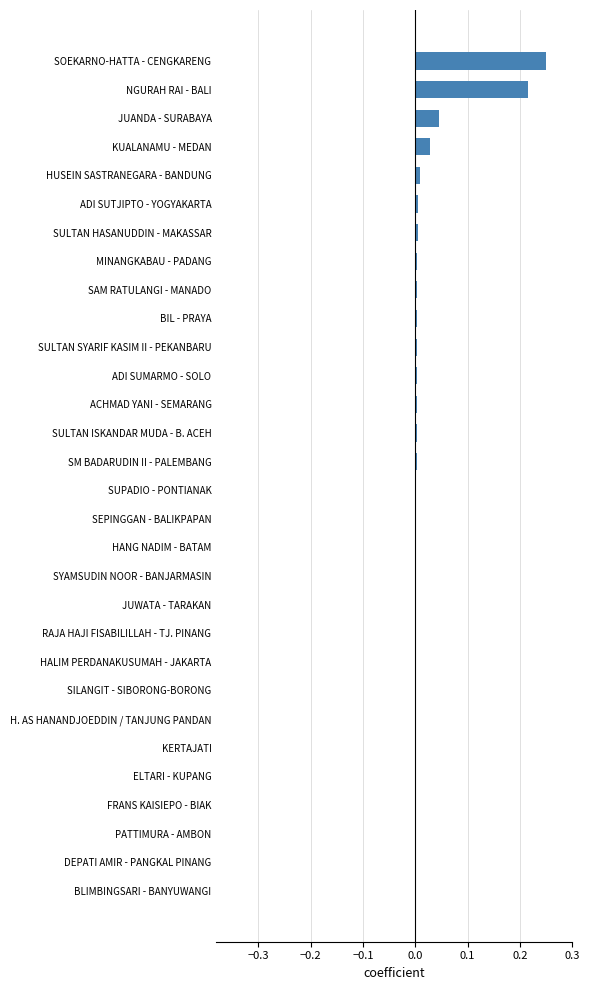

How many categories are shown in the chart?

30